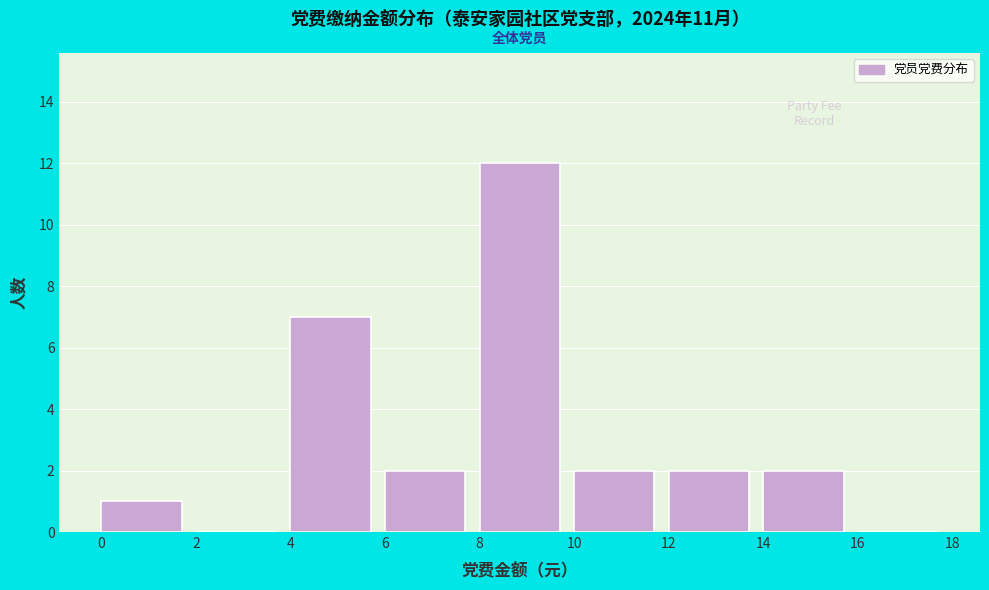

Reading left to right, transcribe this chart: for each bar, give the range it covers on the x-axis and its height. The values are not printed on the chart, so give them approximately, as read against the axis.

0 to 2: 1
2 to 4: 0
4 to 6: 7
6 to 8: 2
8 to 10: 12
10 to 12: 2
12 to 14: 2
14 to 16: 2
16 to 18: 0